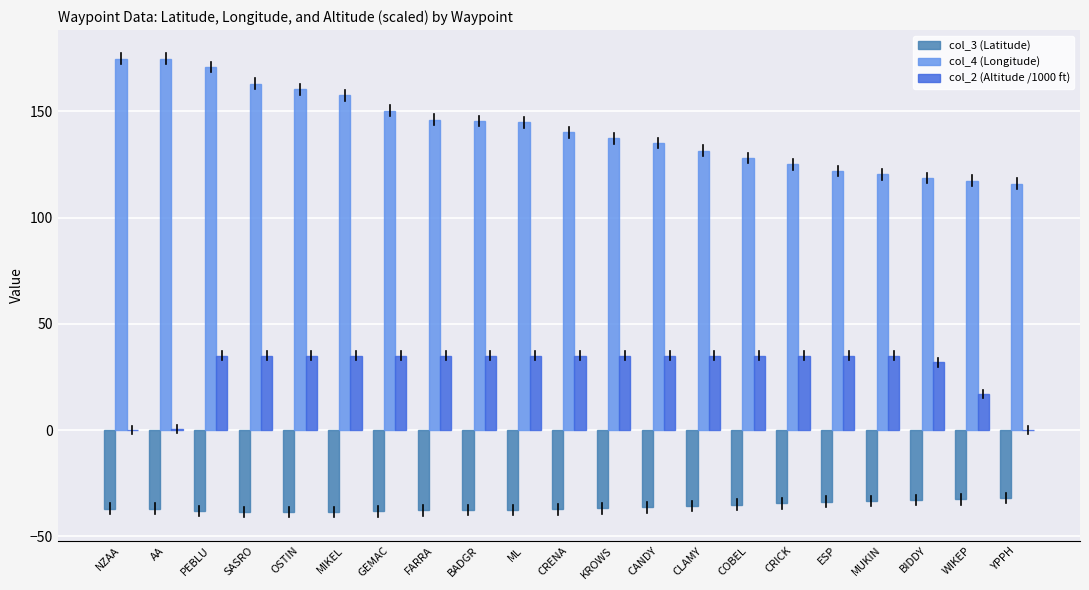

The col_3 (Latitude) series shows -33.4 at MUKIN. True or false?

True